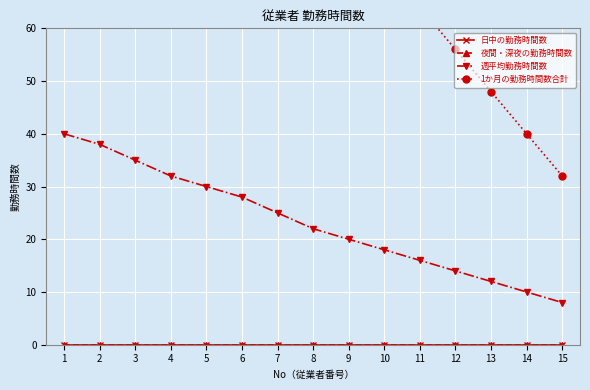

Between 5 and 6, which is larger?

5